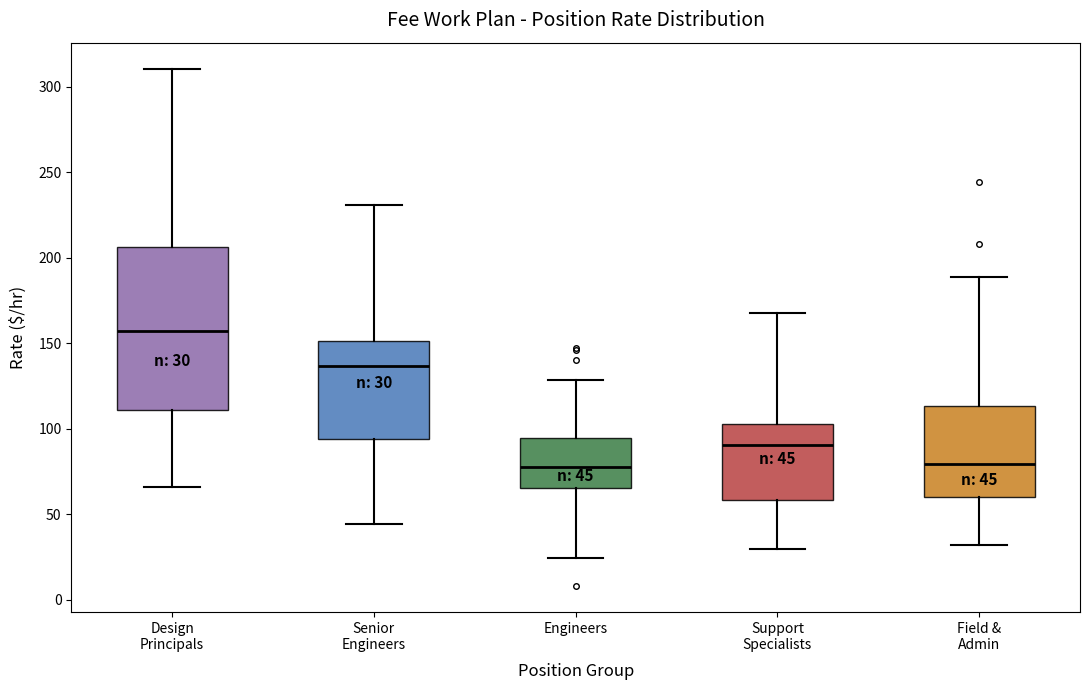

Comparing the boxes themselves (not the whiskers), which one is the tallest?

Design Principals